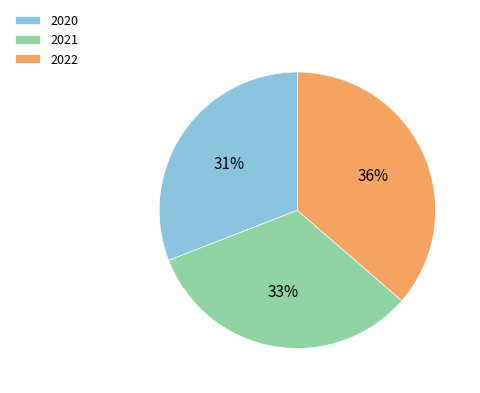

Approximately how many times larger is the value at 2020 compared to 2021?

0.9